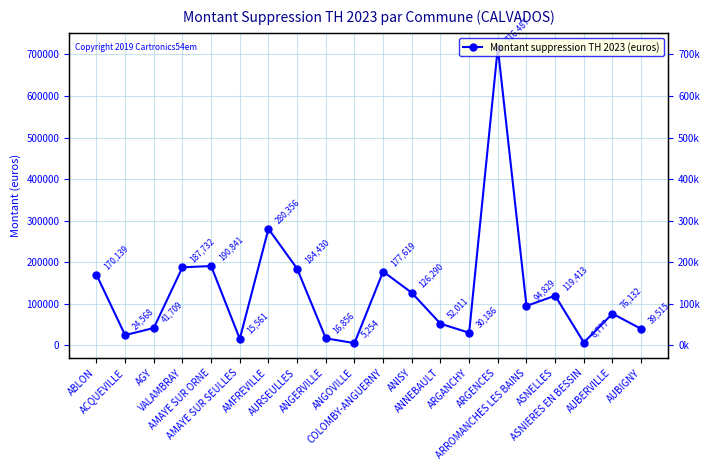

At which label does the data first exceed 94829?

ABLON